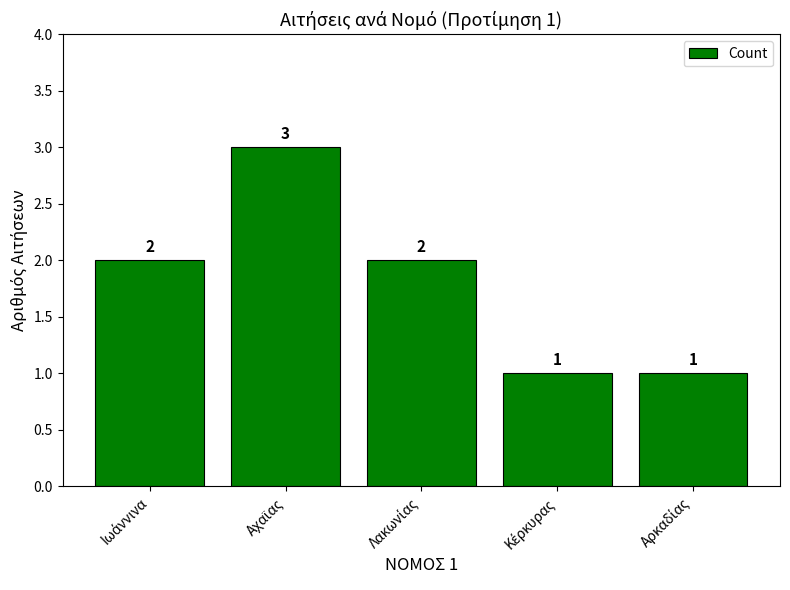

What is the sum of all values?

9